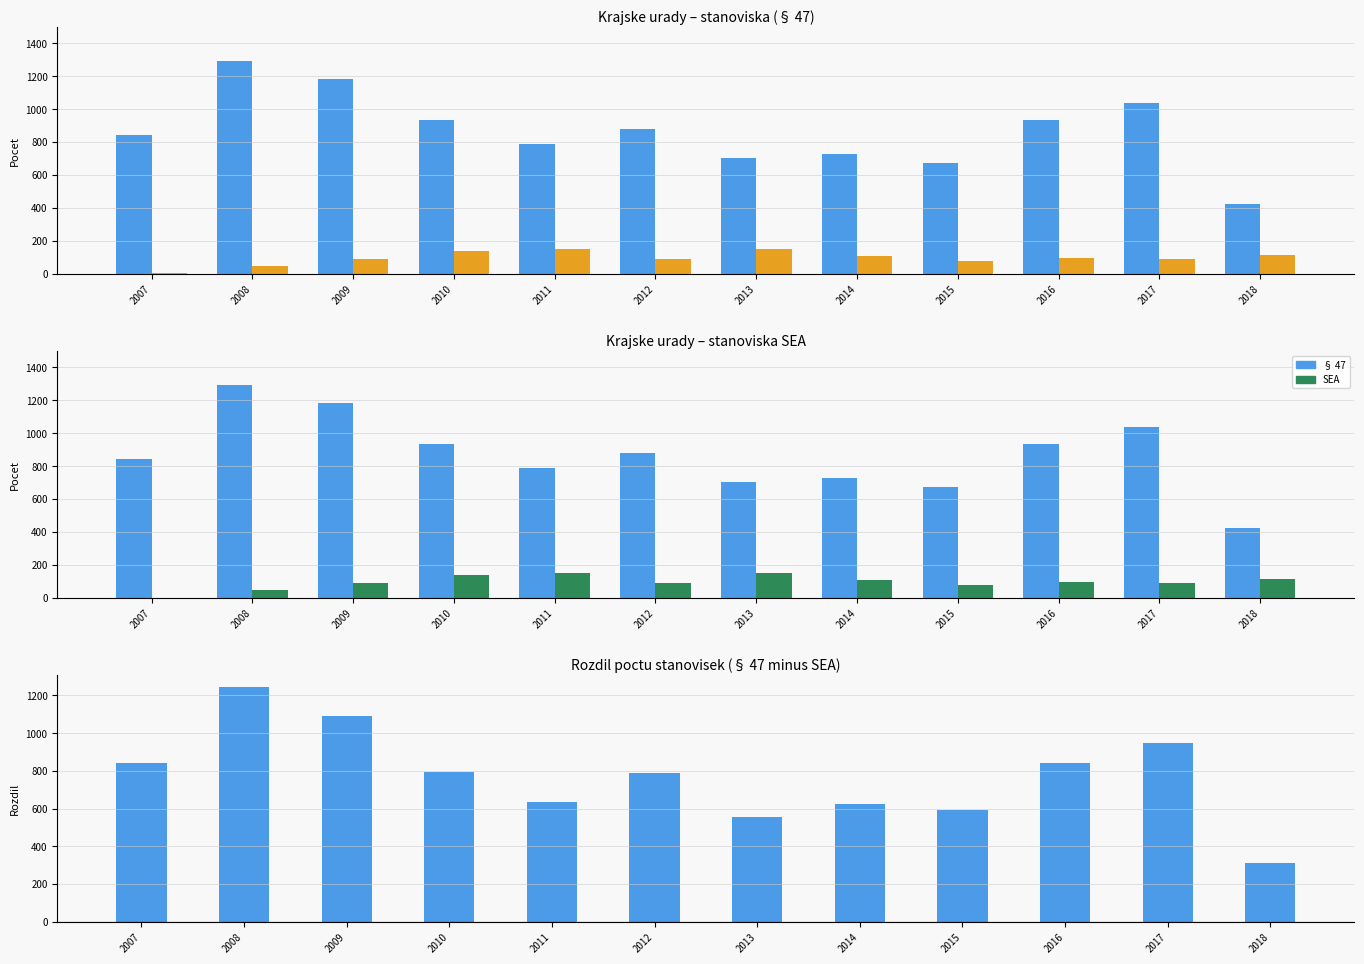

What is the value of the Rozdil (§ 47 - SEA) bar at the 5th from the left?

636